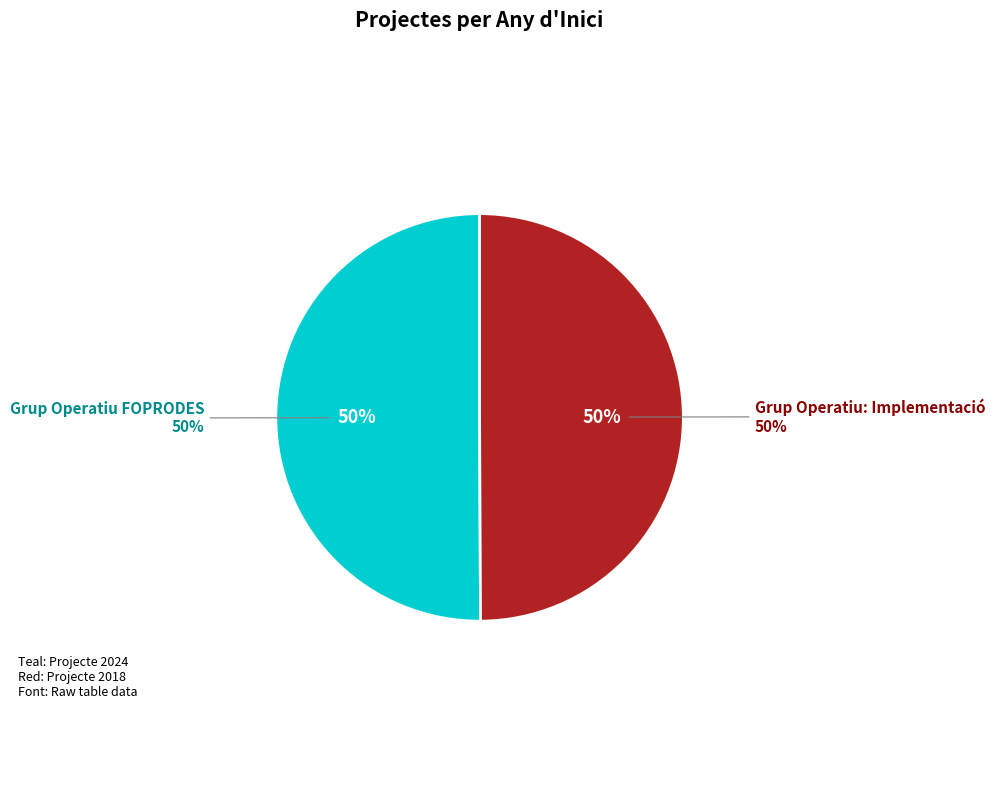

To the nearest percent, what is the average slice percentage?

50%